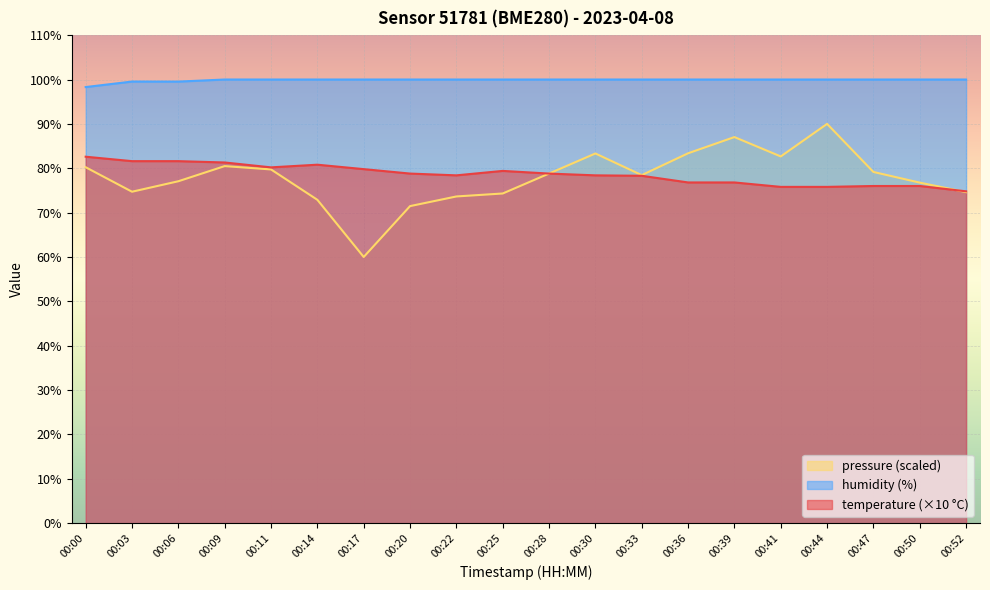

At which category does the chart reach its minimum across all series?

00:17